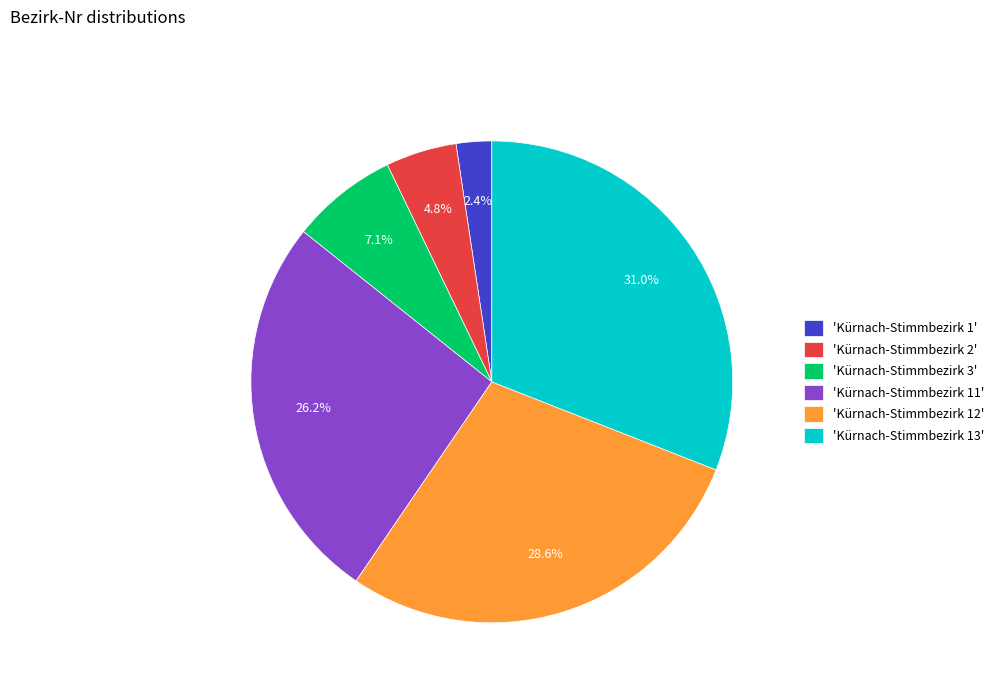

How many segments does this pie chart have?

6